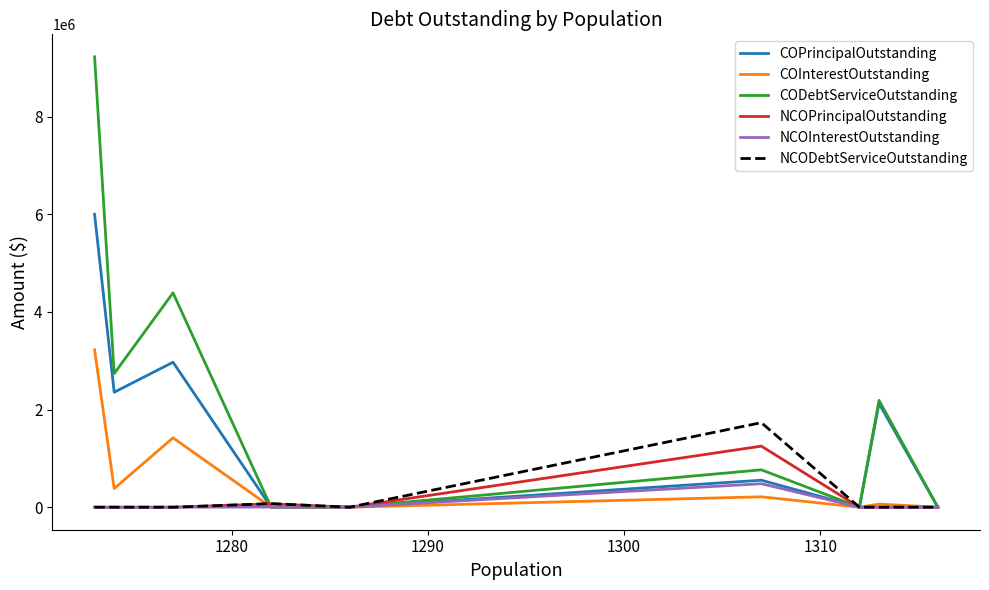

What is the maximum value shown in the chart?

9225429.8